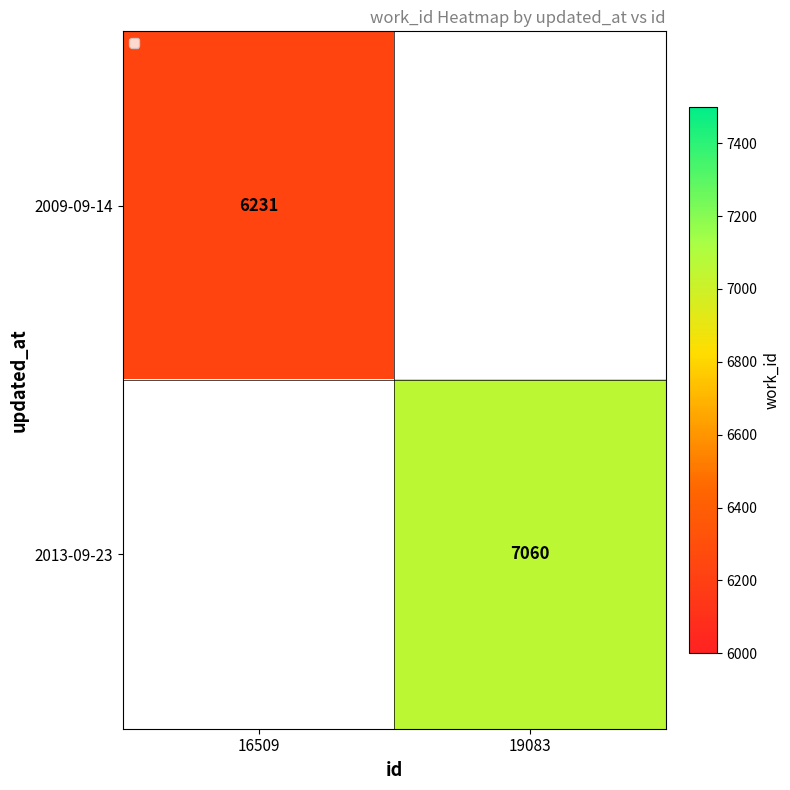

The 2013-09-23 series shows 3711 at 19083. True or false?

False